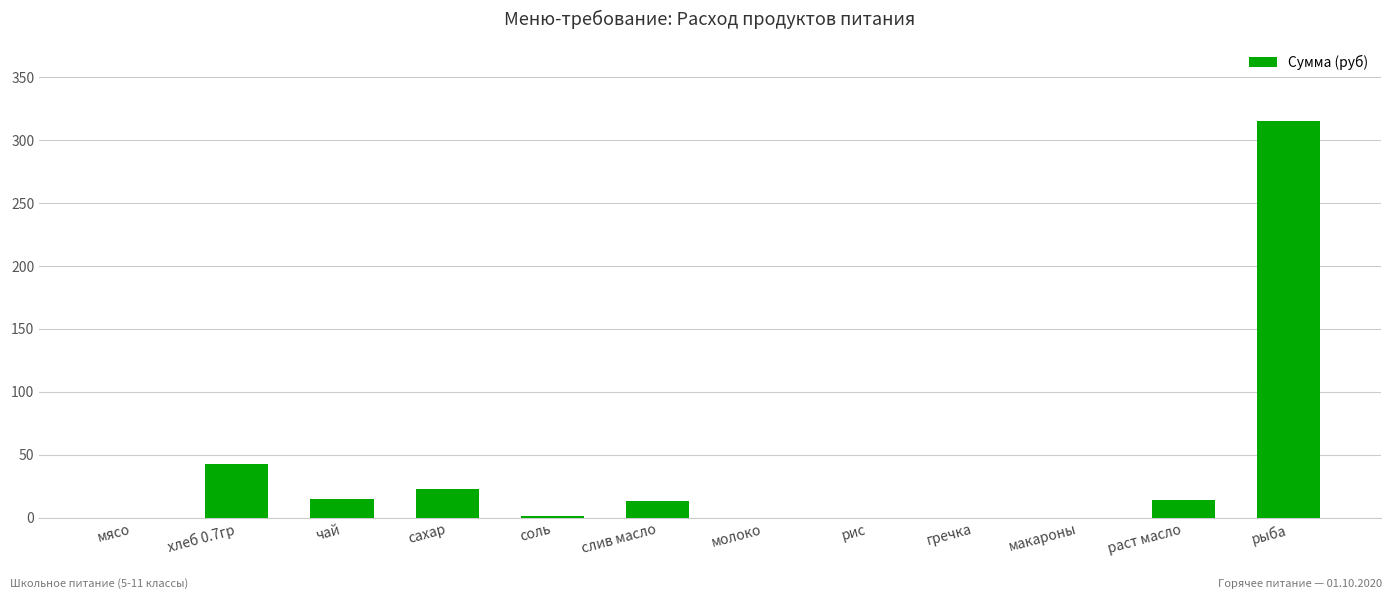

Count the number of values greater than 13.

6